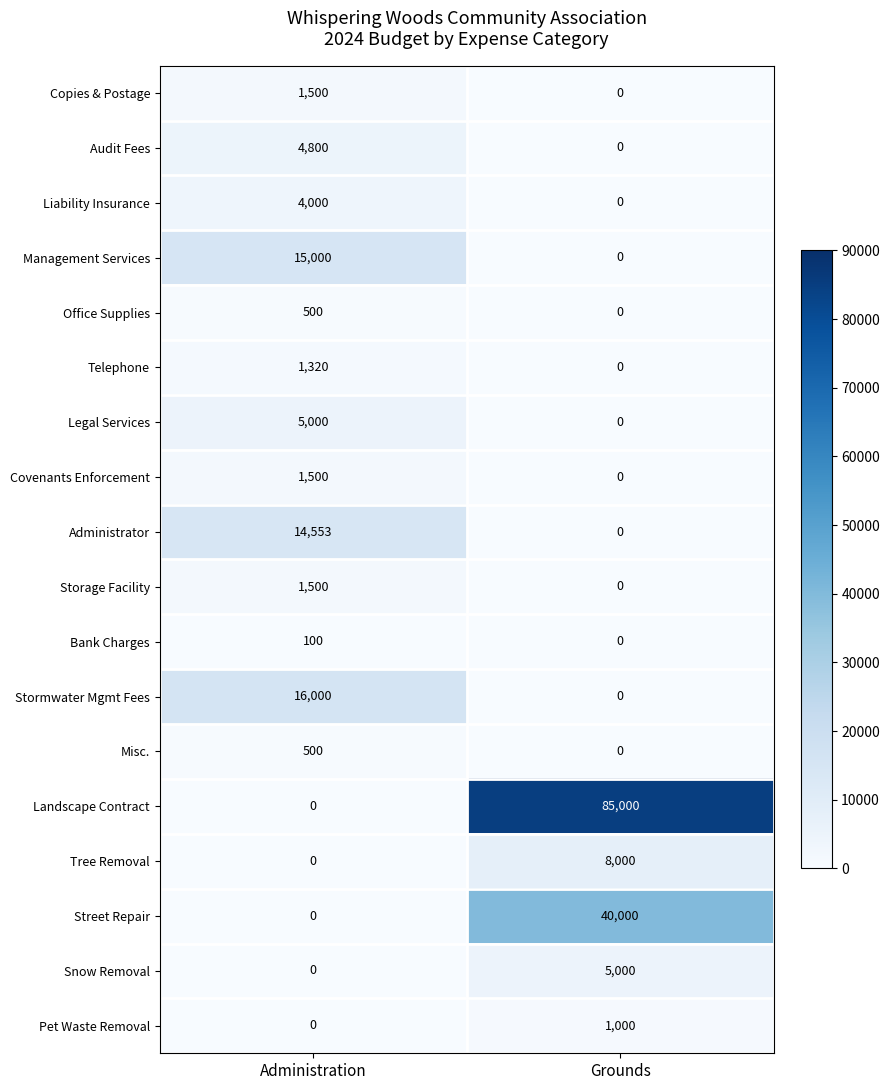

What is the average value of the Legal Services series?

2500